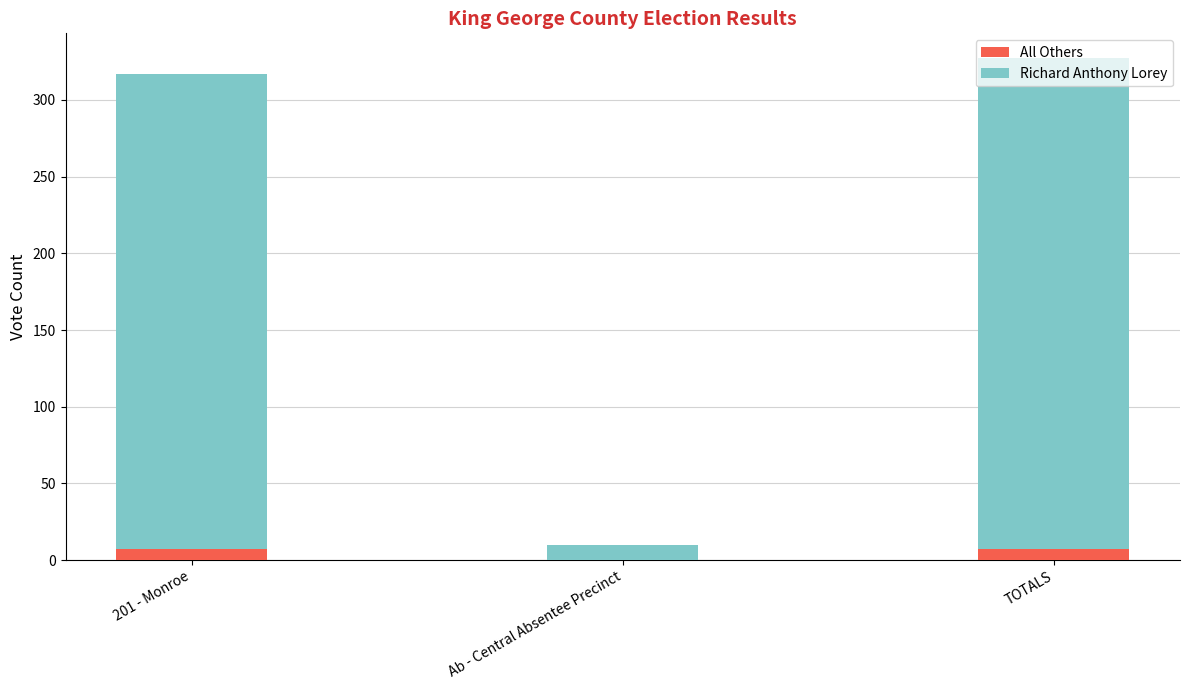

How many series are shown in this chart?

2